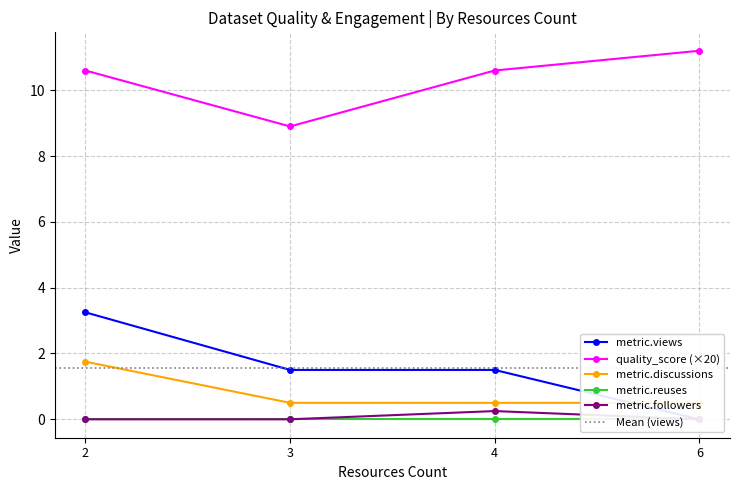

Is it true that quality_score (×20) equals 10.6 at 2?

True